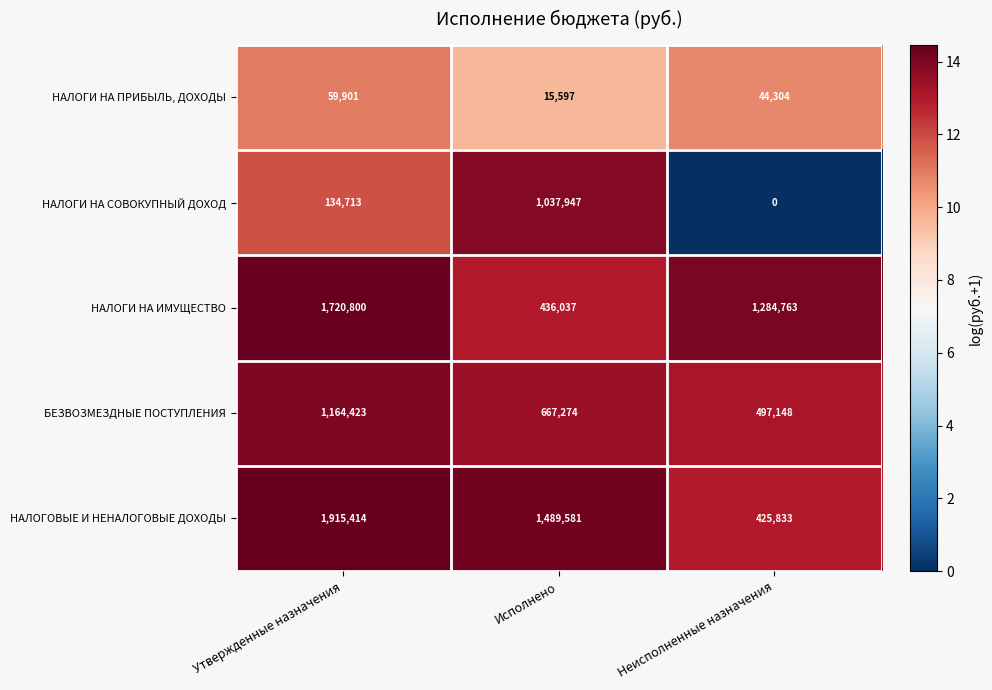

What is the total value across all series at Утвержденные назначения?

4995251